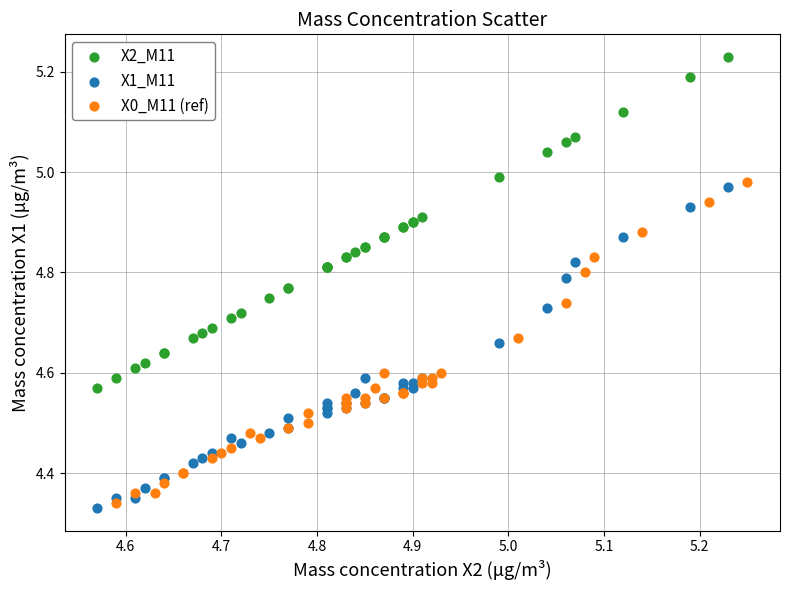

Which series contains the lowest Y value?

X1_M11